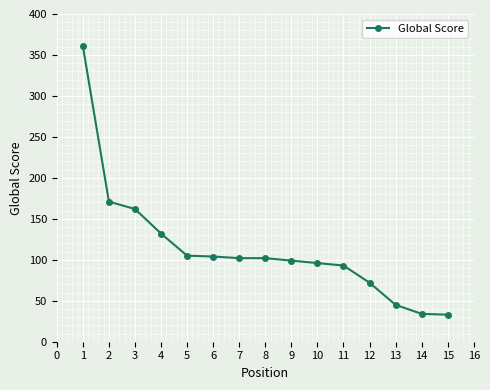

How many distinct data groups are displayed?

1